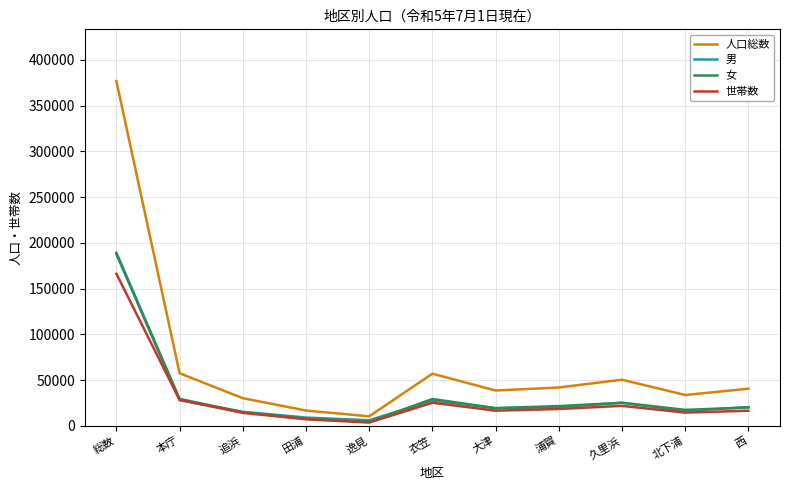

What value does the 人口総数 series have at 総数, to the nearest 50?

376850